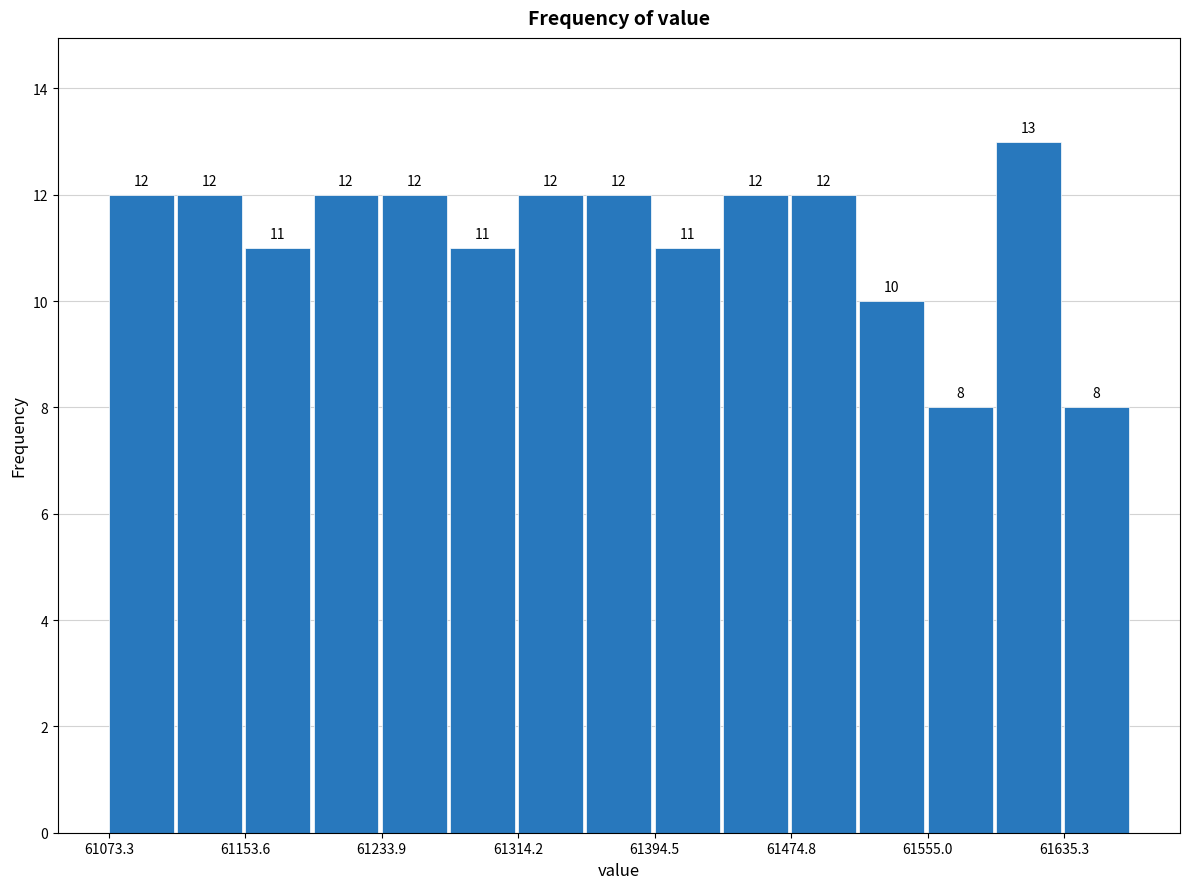

Reading left to right, list every bar in this chart as the range it spans on the x-axis followed by its height. The bar edges are not printed on the chart, so give them approximately, as read against the axis.

61070 to 61110: 12
61110 to 61150: 12
61150 to 61190: 11
61190 to 61230: 12
61230 to 61270: 12
61270 to 61310: 11
61310 to 61350: 12
61350 to 61390: 12
61390 to 61430: 11
61430 to 61470: 12
61470 to 61510: 12
61510 to 61560: 10
61560 to 61600: 8
61600 to 61640: 13
61640 to 61680: 8